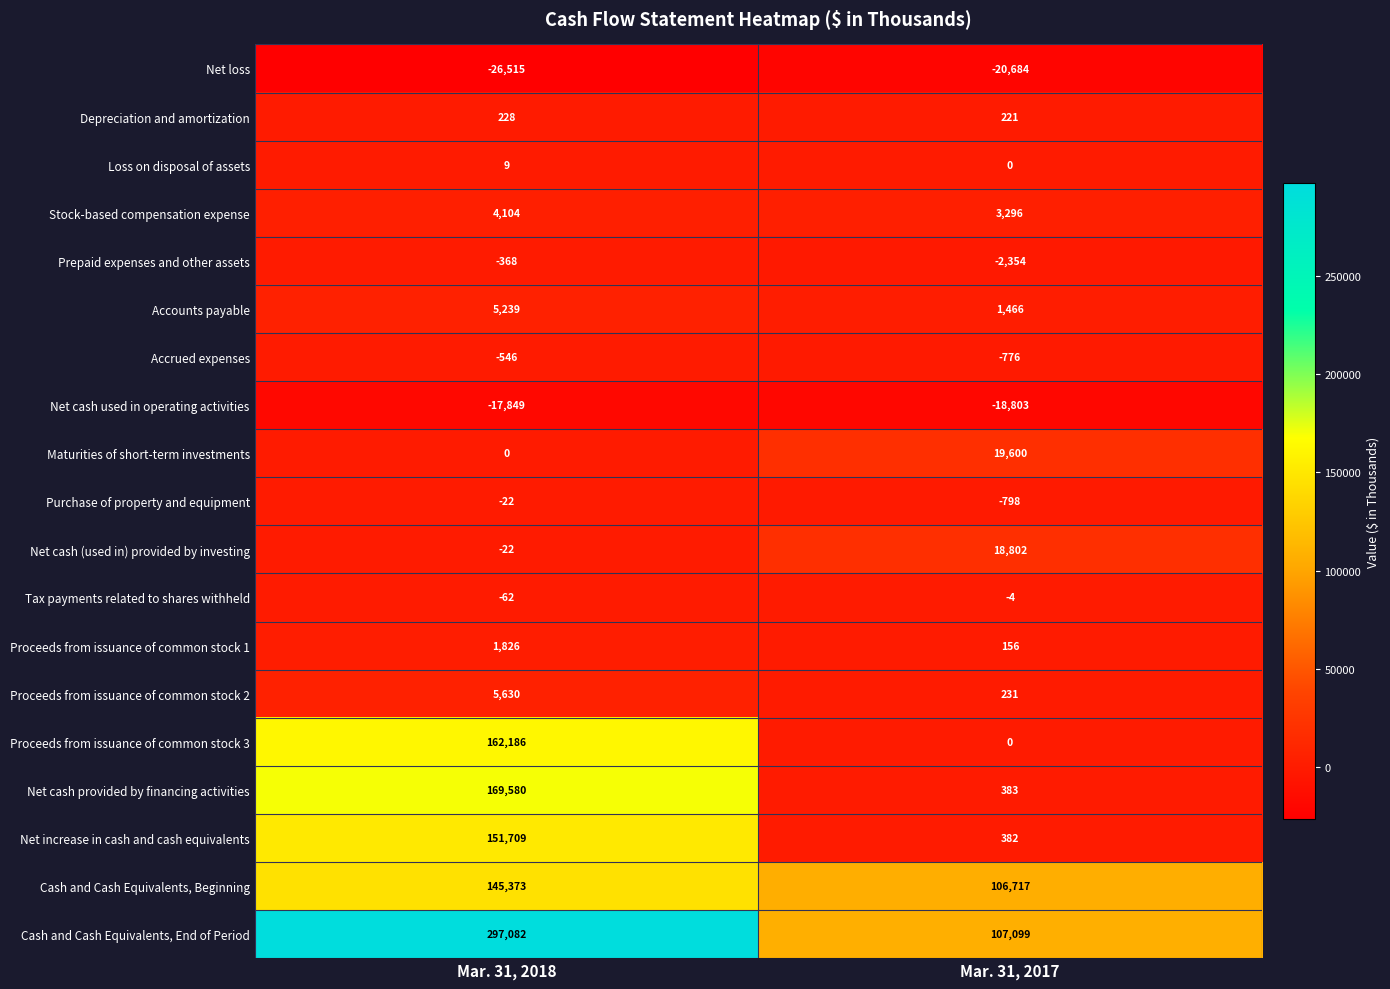

What is the sum of all Proceeds from issuance of common stock 3 values?

162186